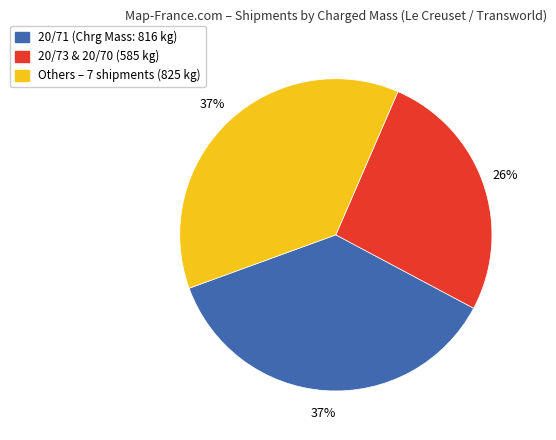

Is there a majority slice in this chart?

No